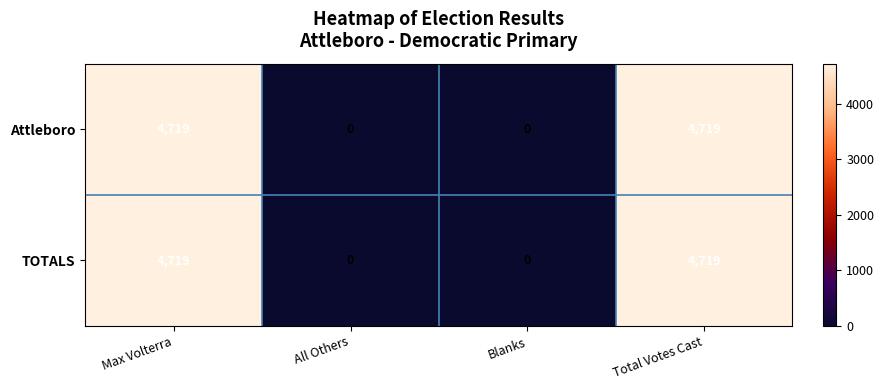

What is the approximate value of Attleboro at Max Volterra?

4719